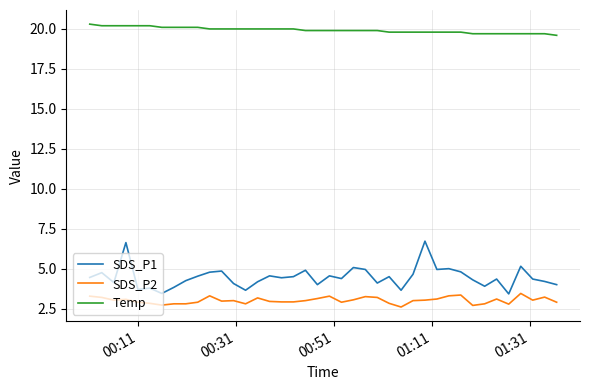

List the series in order of their peak value, highest first.

Temp, SDS_P1, SDS_P2